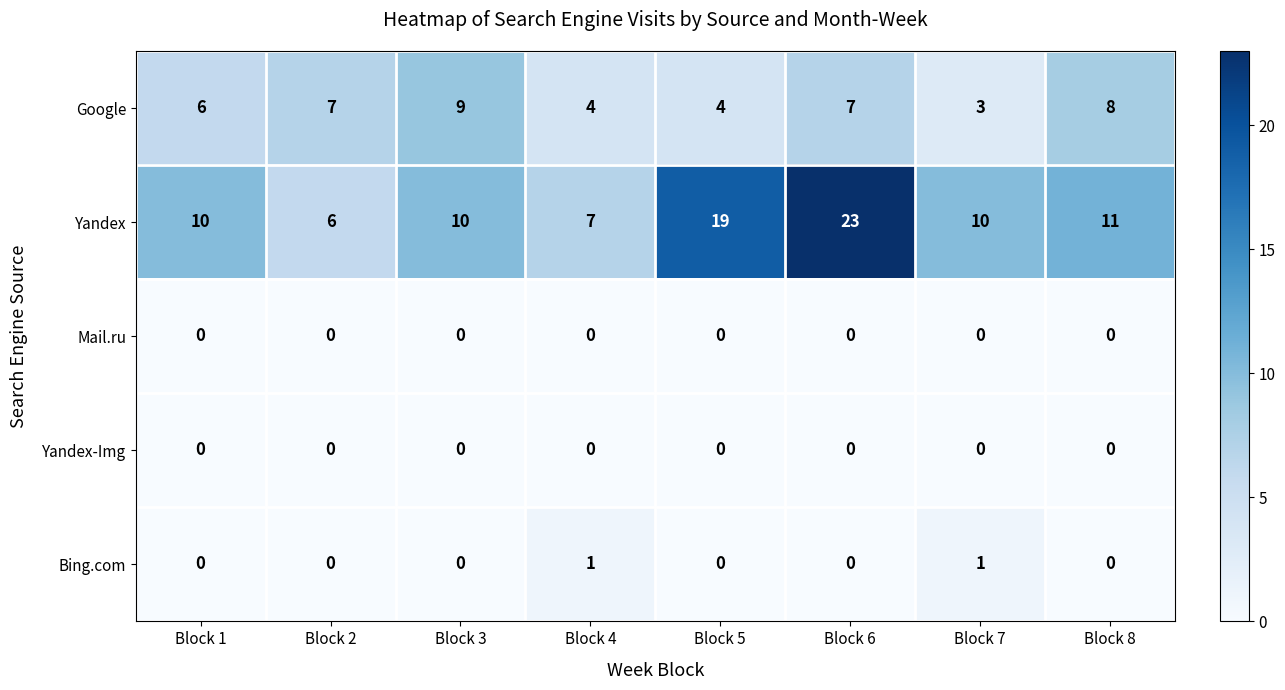

Which series has the largest total across all categories?

Yandex